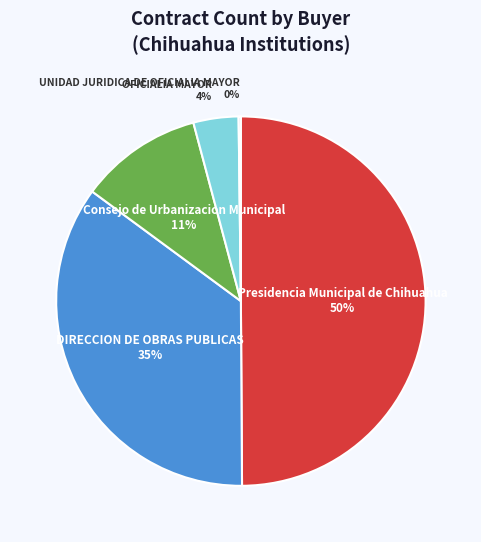

To the nearest percent, what is the average slice percentage?

20%